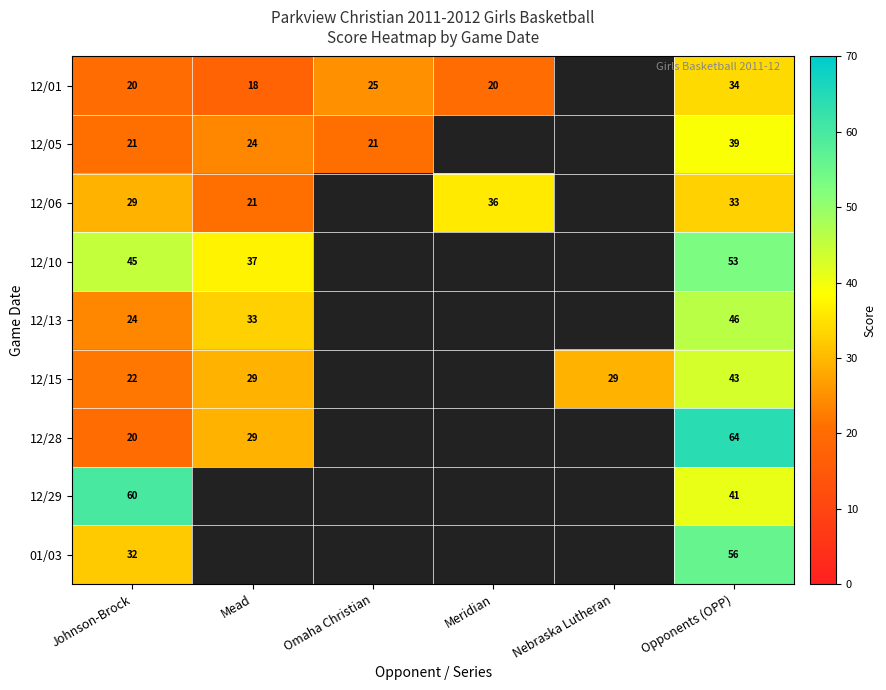

Count the number of data series in this chart.

9